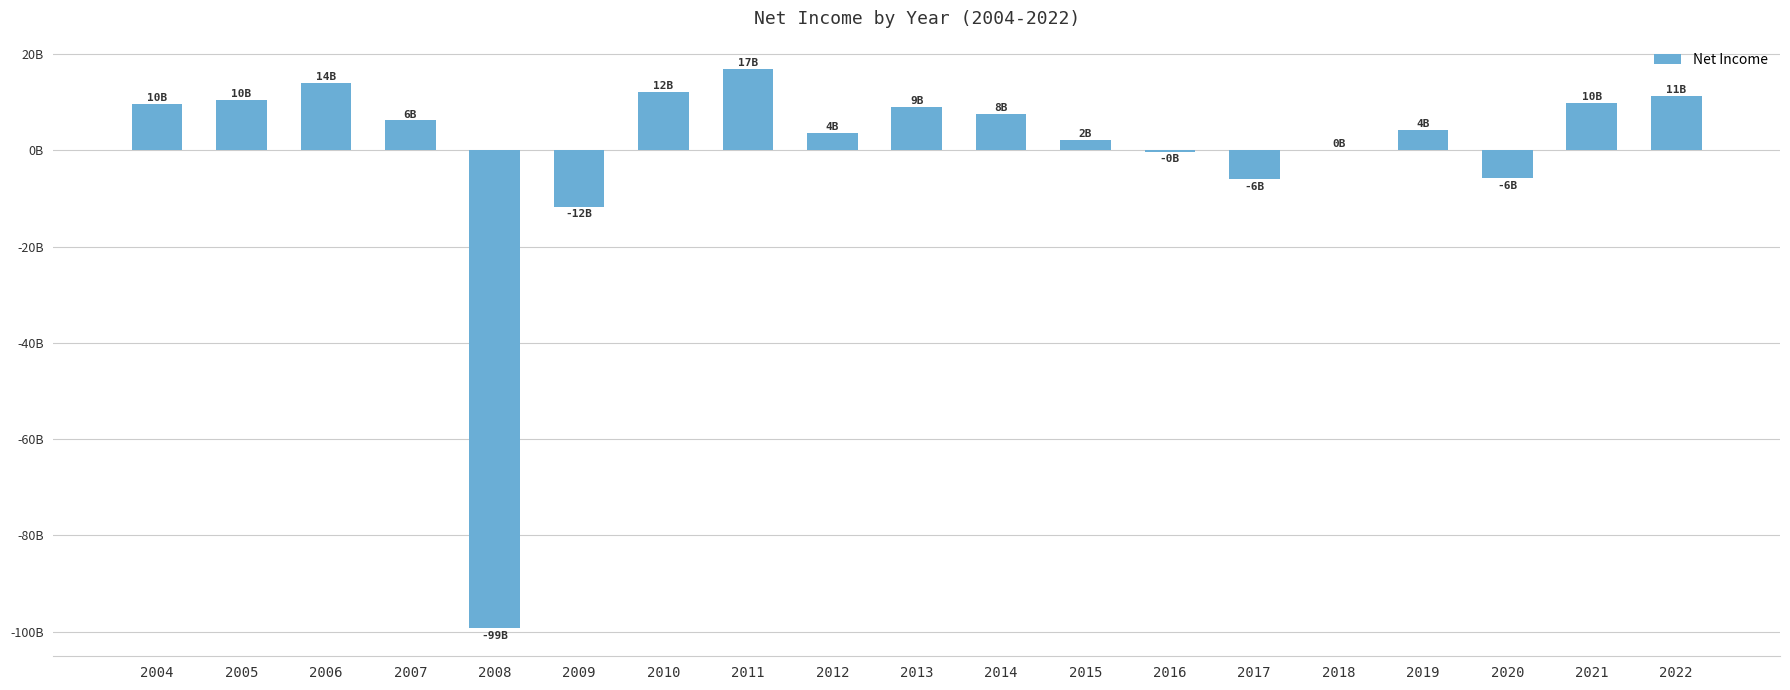

At which label is the value closest to -41159000000?

2009